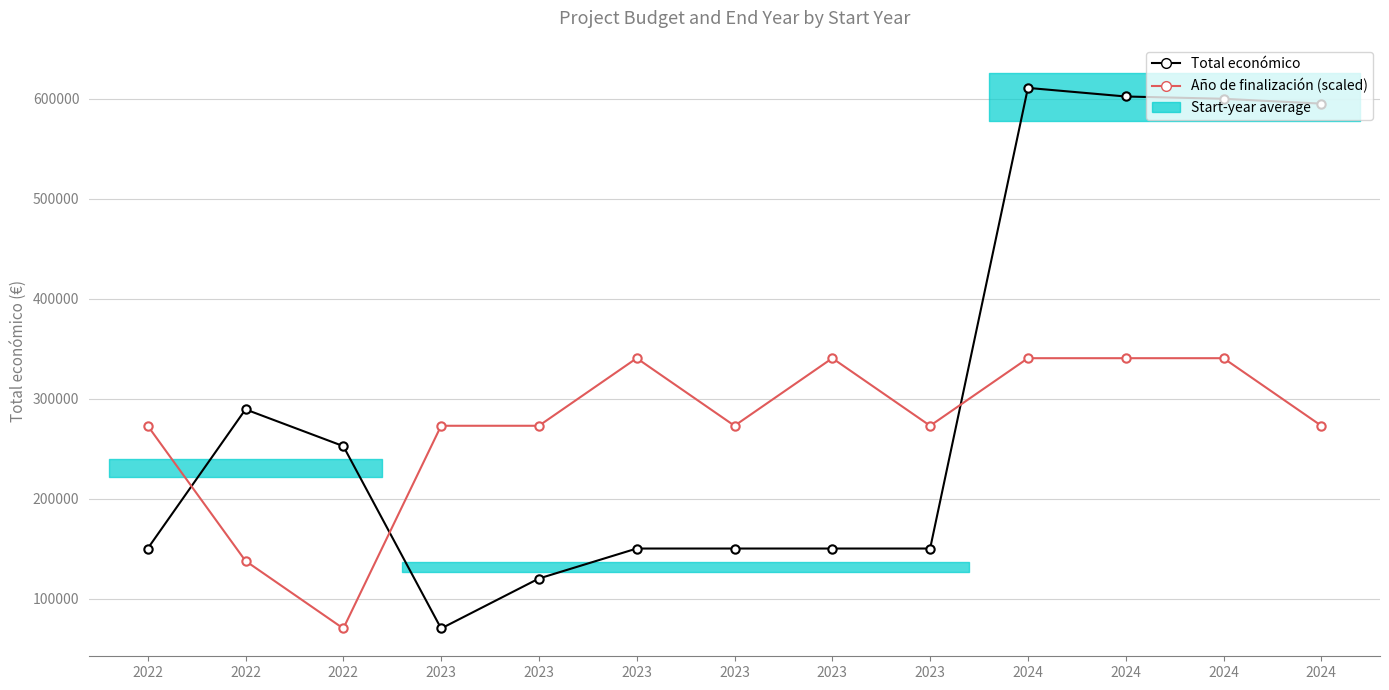

Does the chart display data point markers on the line(s)?

Yes